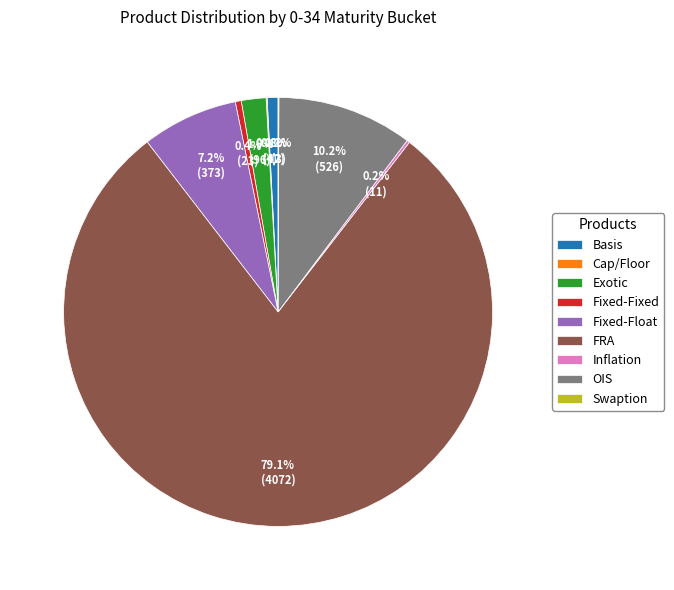

What percentage is the FRA slice, to the nearest percent?

79%